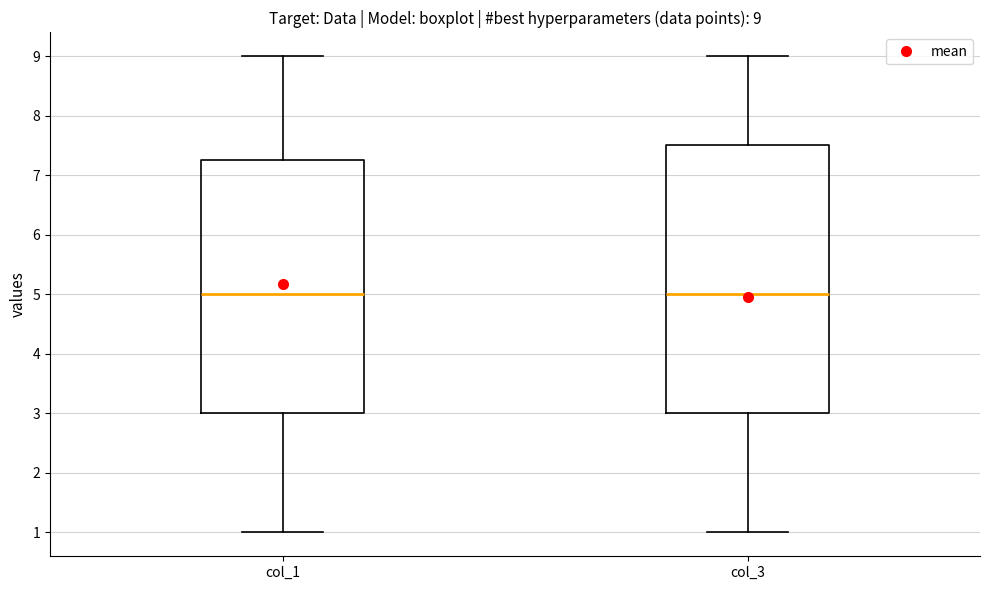

Which box is the tallest, from its lower edge to its upper edge?

col_3